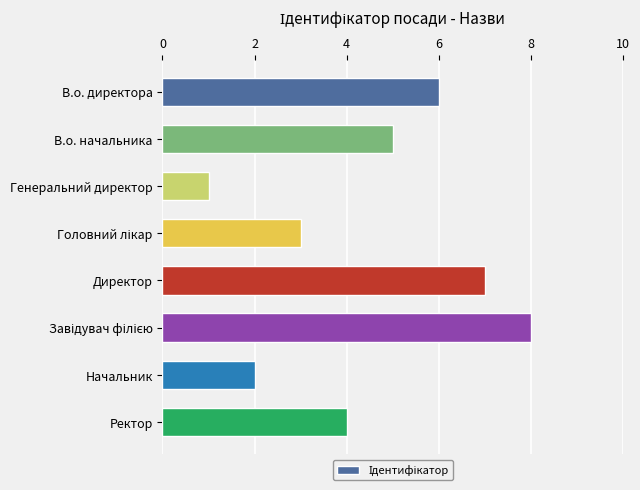

What value does the data have at В.о. директора?

6